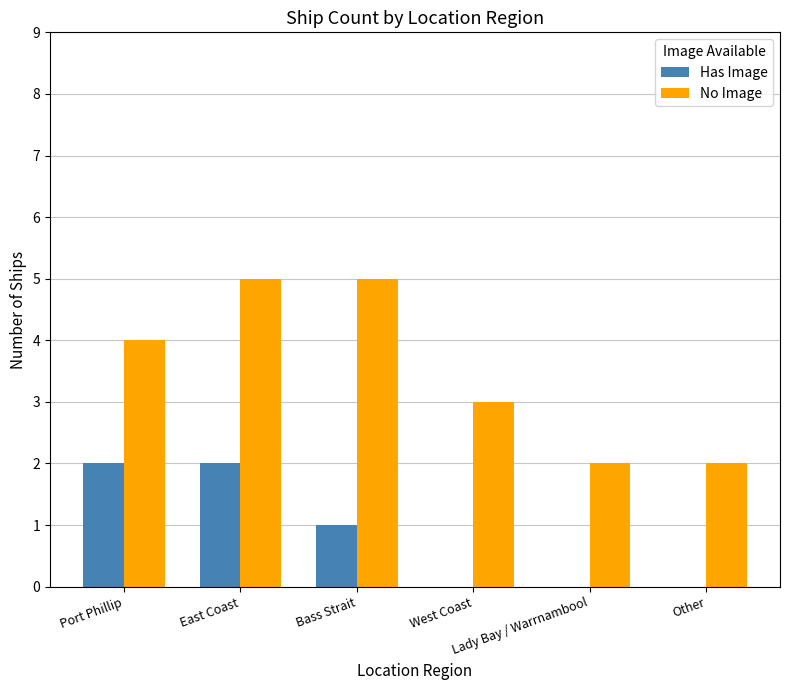

How many Has Image values are between 0 and 2?

6